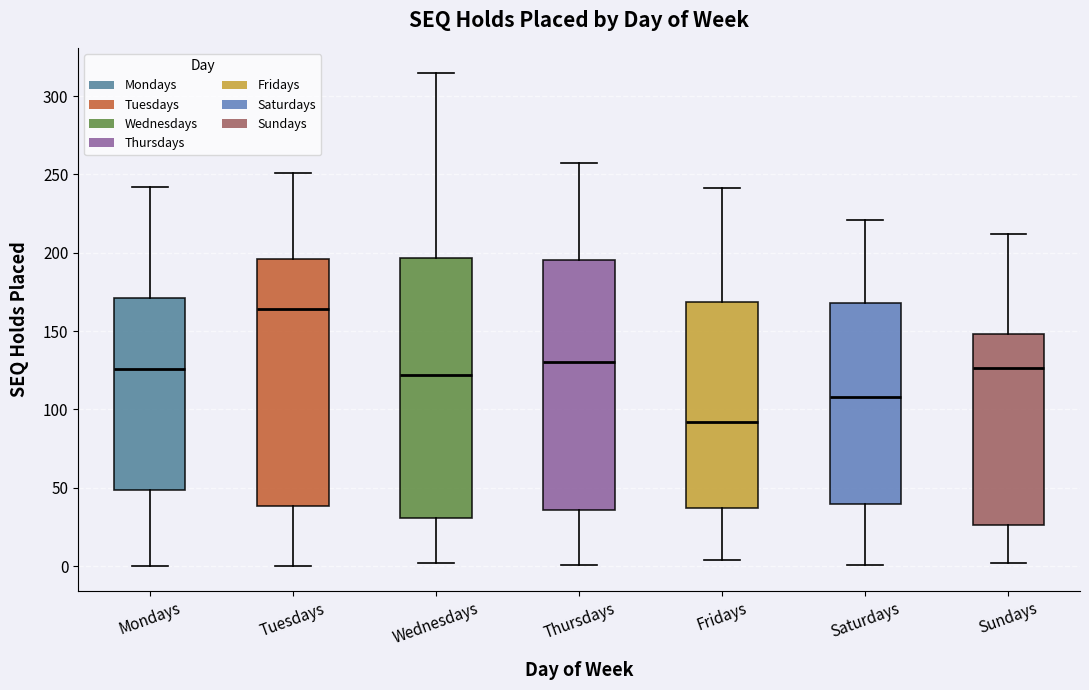

Which box's median line is the lowest?

Fridays